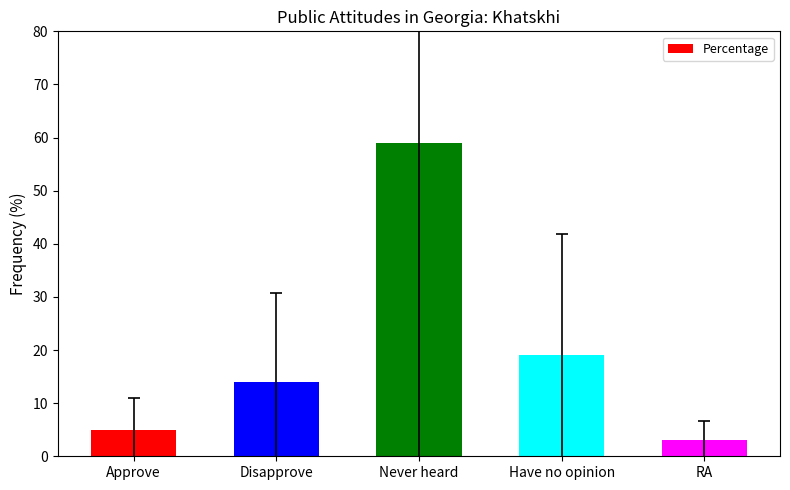

Rank the categories by value from highest to lowest.

Never heard, Have no opinion, Disapprove, Approve, RA